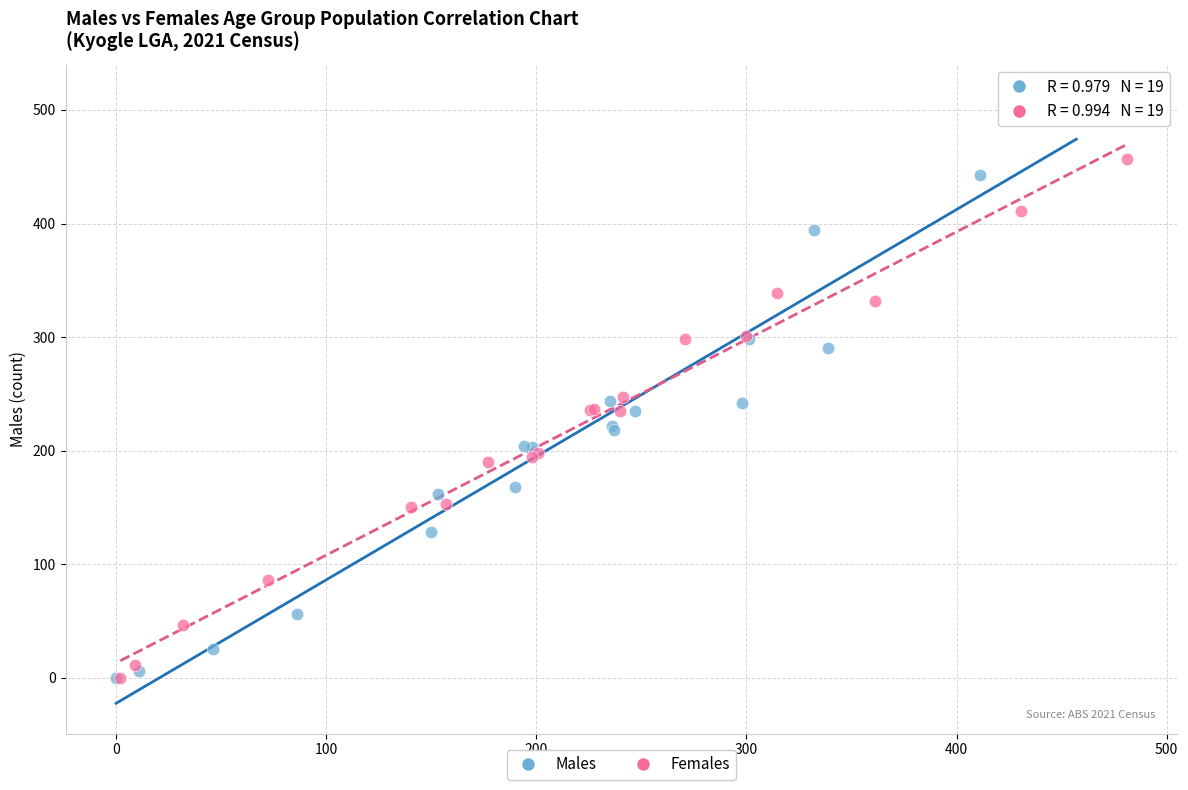

Which series contains the highest Y value?

Males